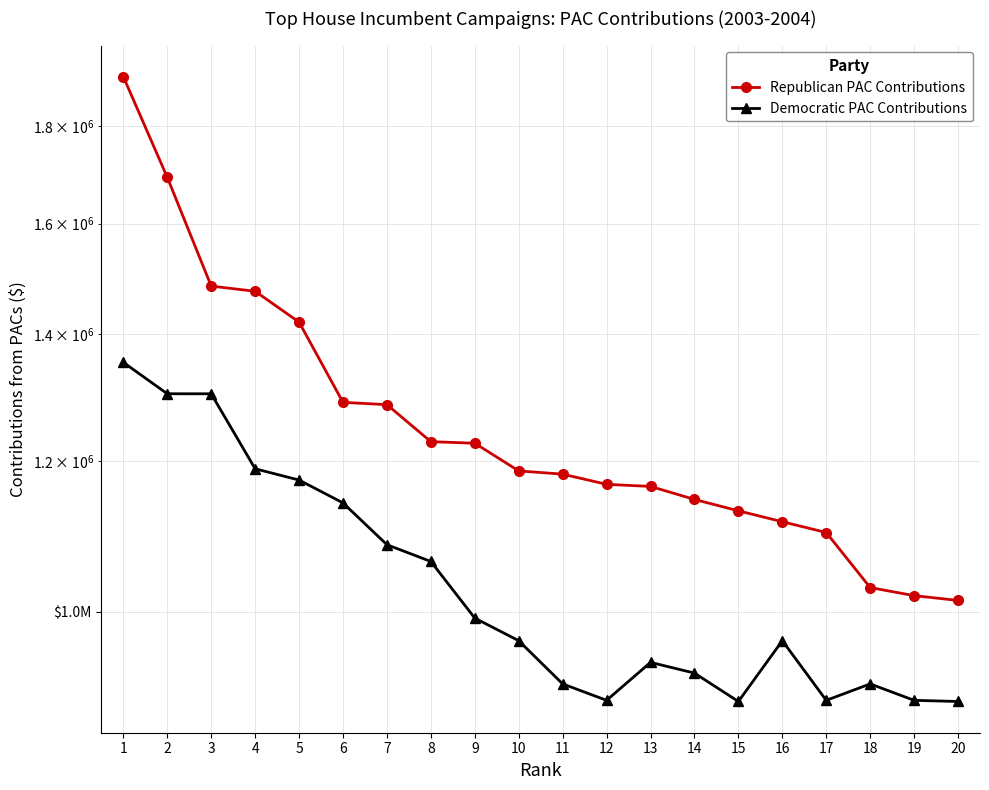

Which has a higher value, 15 or 3?

3